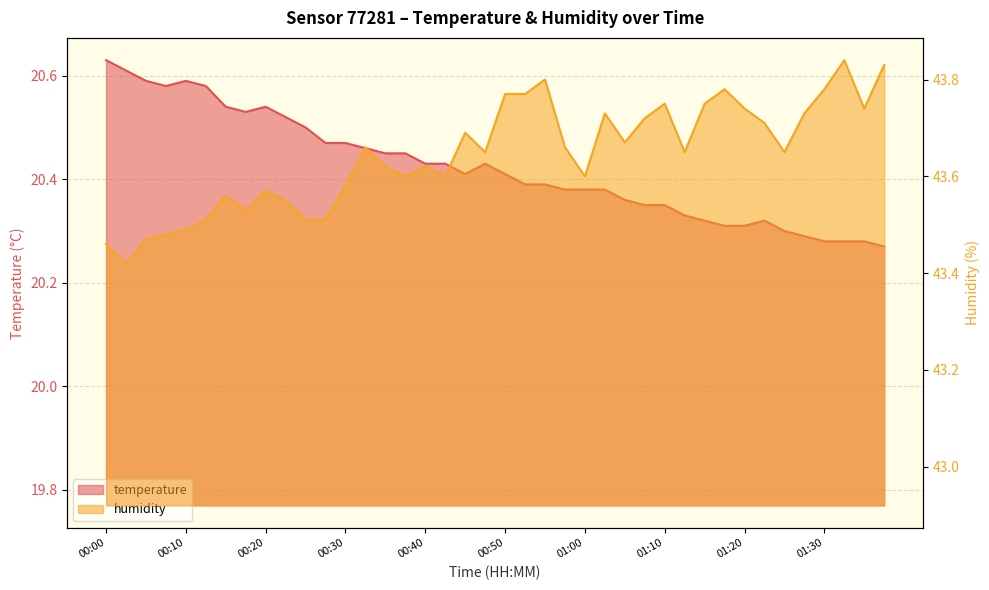

What is the difference between the maximum and minimum values in the temperature series?

0.4